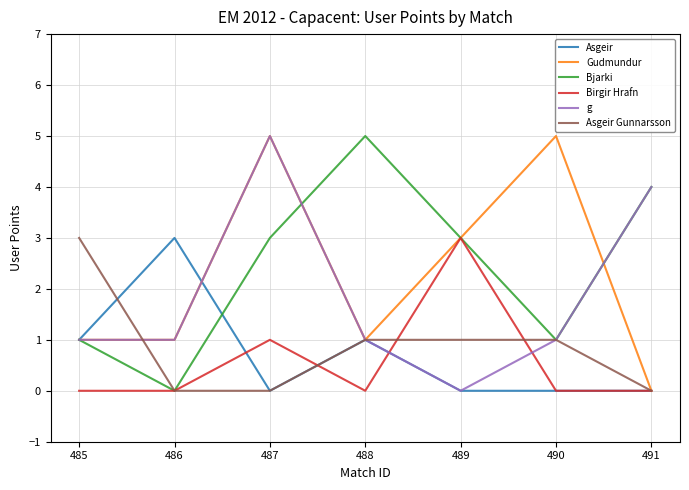

At which label is Birgir Hrafn closest to 1?

487